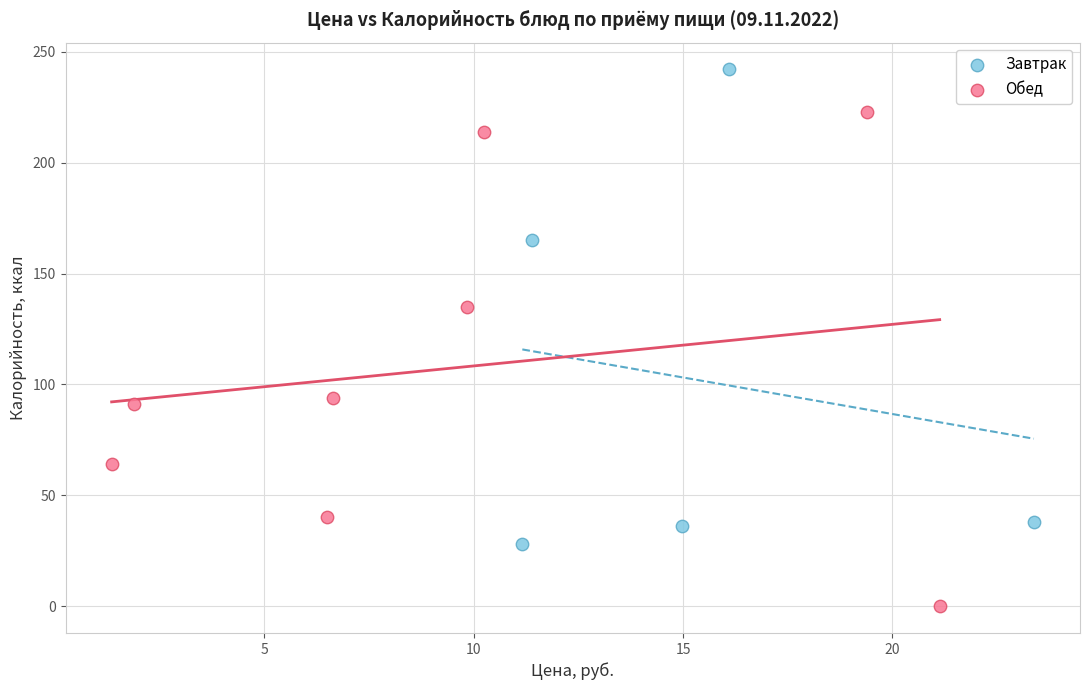

Which series reaches the minimum Y coordinate?

Обед